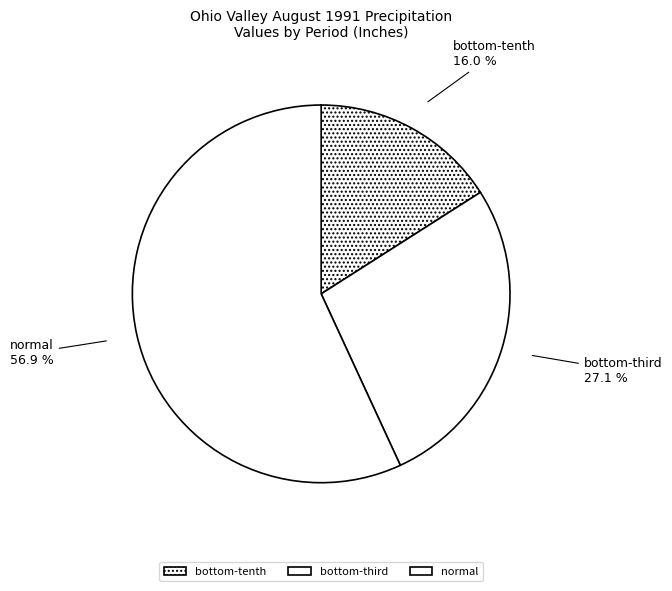

Is there any slice that represents more than half of the pie?

Yes